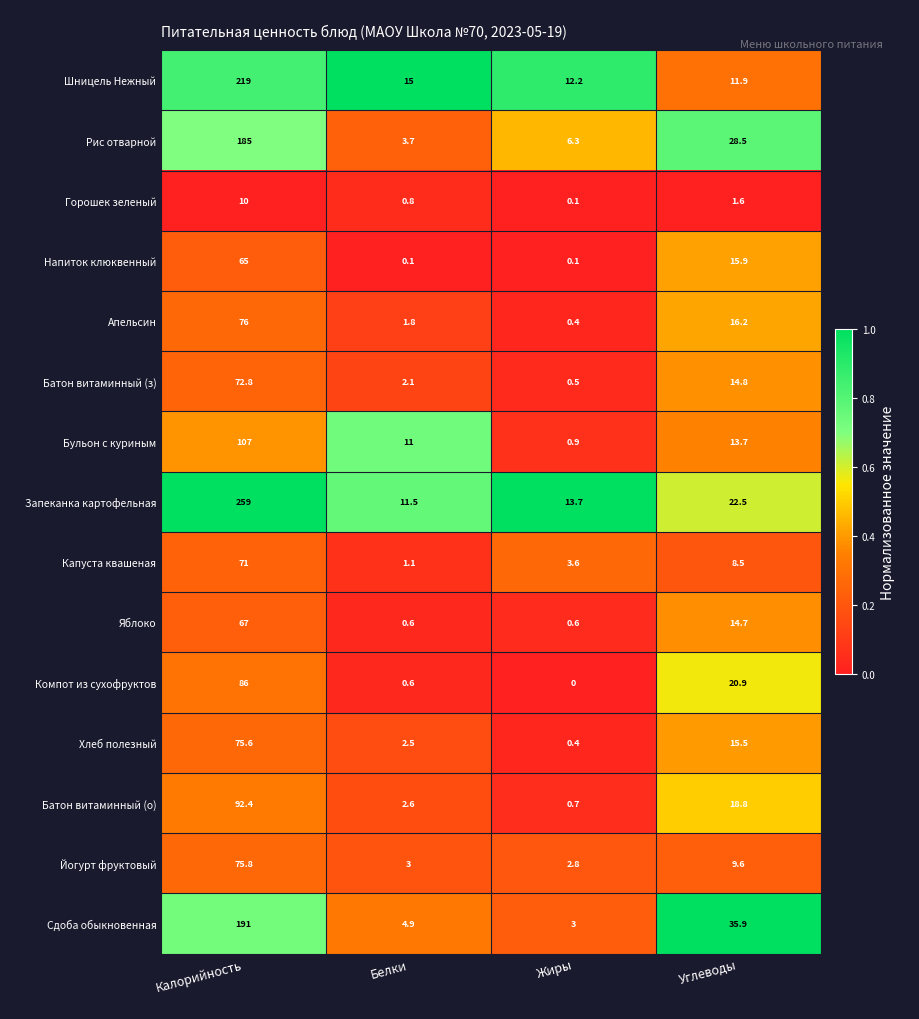

List the series in order of their peak value, highest first.

Запеканка картофельная, Шницель Нежный, Сдоба обыкновенная, Рис отварной, Бульон с куриным, Батон витаминный (о), Компот из сухофруктов, Апельсин, Йогурт фруктовый, Хлеб полезный, Батон витаминный (з), Капуста квашеная, Яблоко, Напиток клюквенный, Горошек зеленый